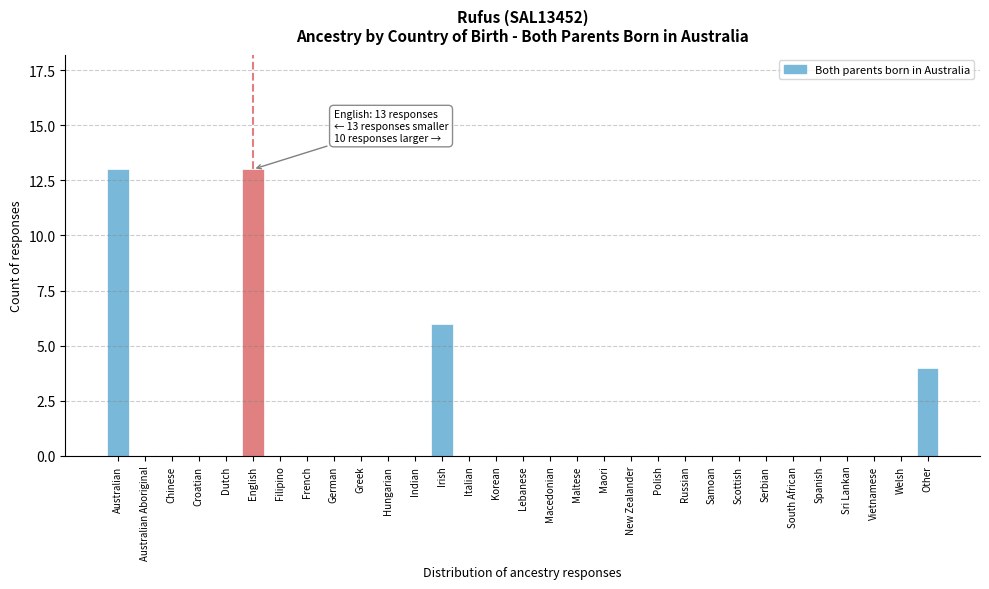

What is the change in value from English to Maori?

-13